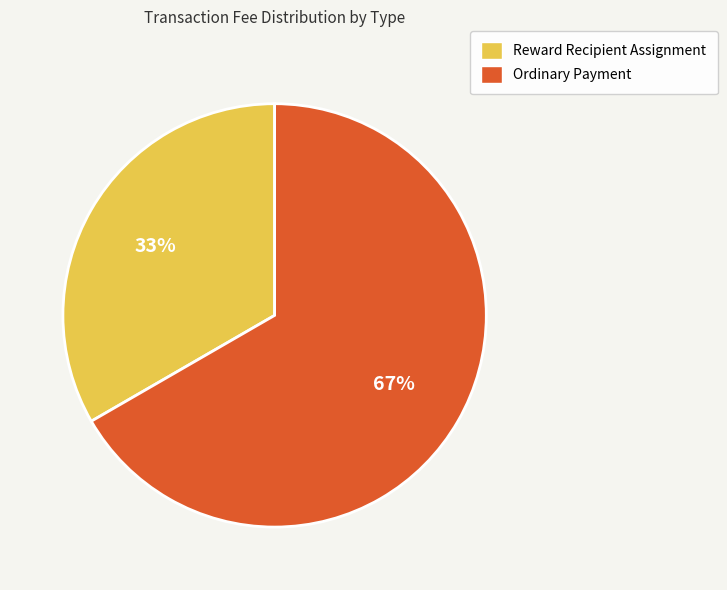

To the nearest percent, what portion does Ordinary Payment represent?

67%